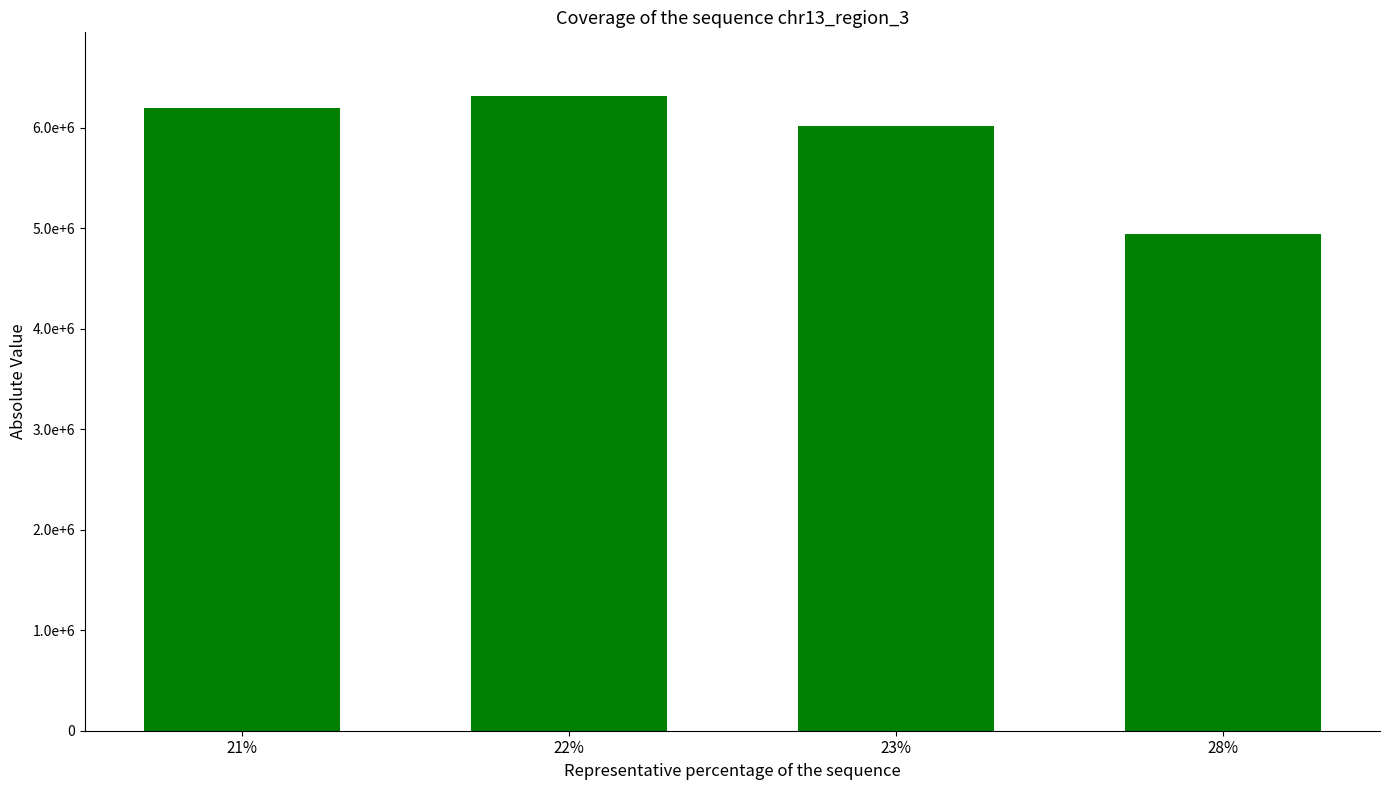

What is the difference between the values at 23% and 21%?

175392